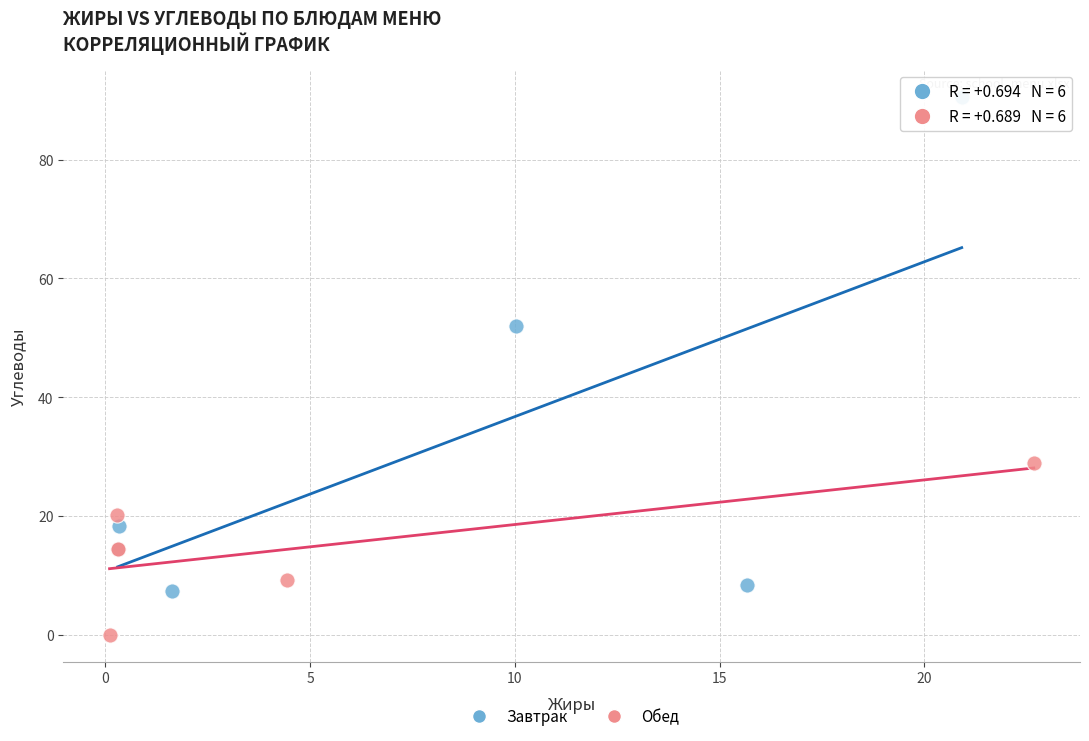

Which series reaches the minimum Y coordinate?

Обед